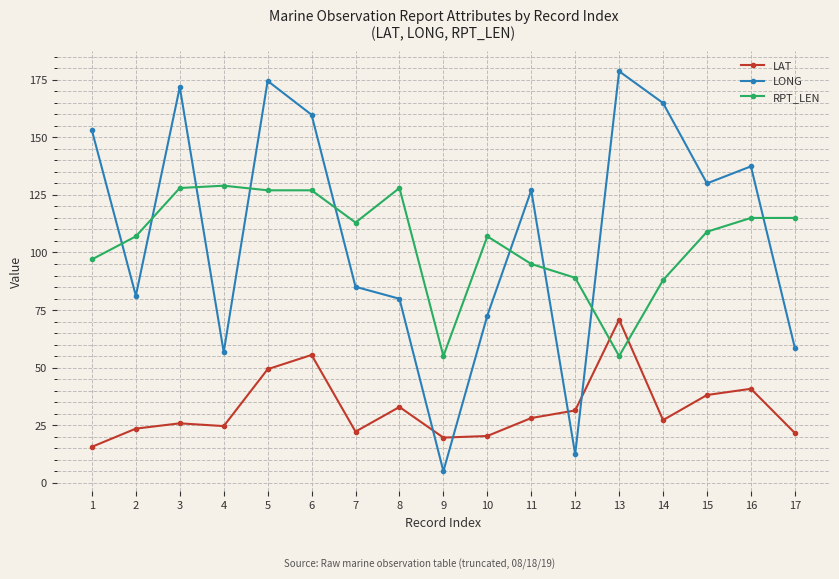

Does the chart display data point markers on the line(s)?

Yes